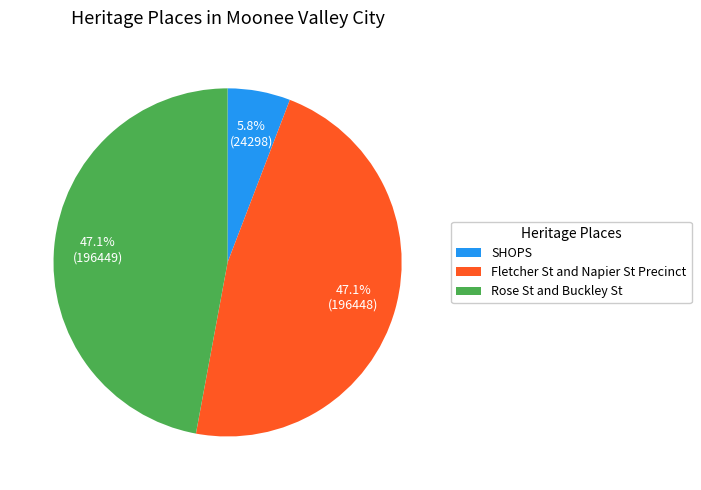

Approximately how many times larger is the value at SHOPS compared to Fletcher St and Napier St Precinct?

0.1